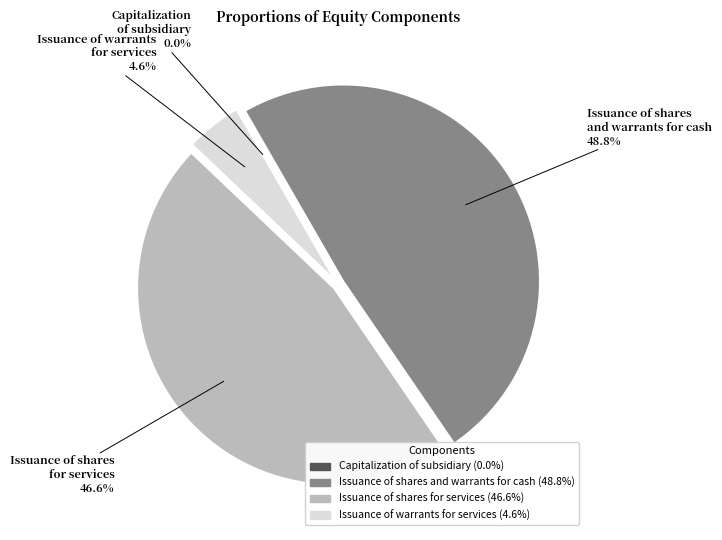

What is the ratio of the value at Issuance of shares and warrants for cash to the value at Issuance of warrants for services?

10.6